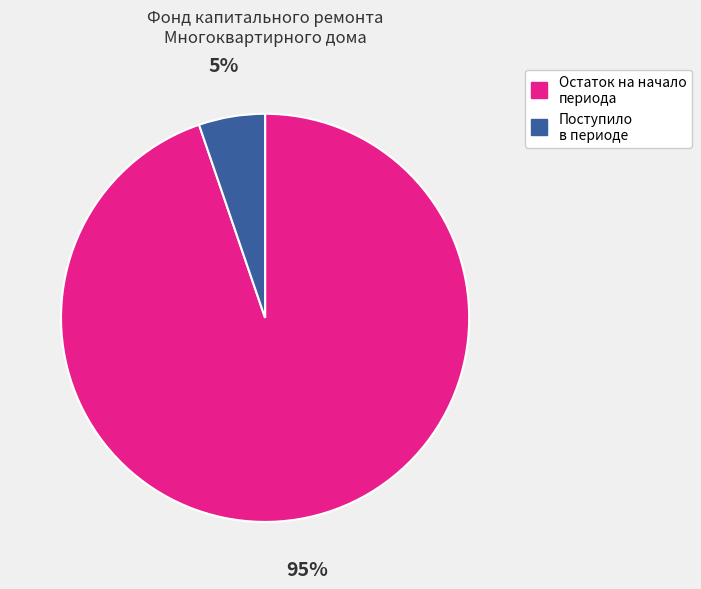

To the nearest percent, what is the difference between the largest and smallest slice percentages?

90%